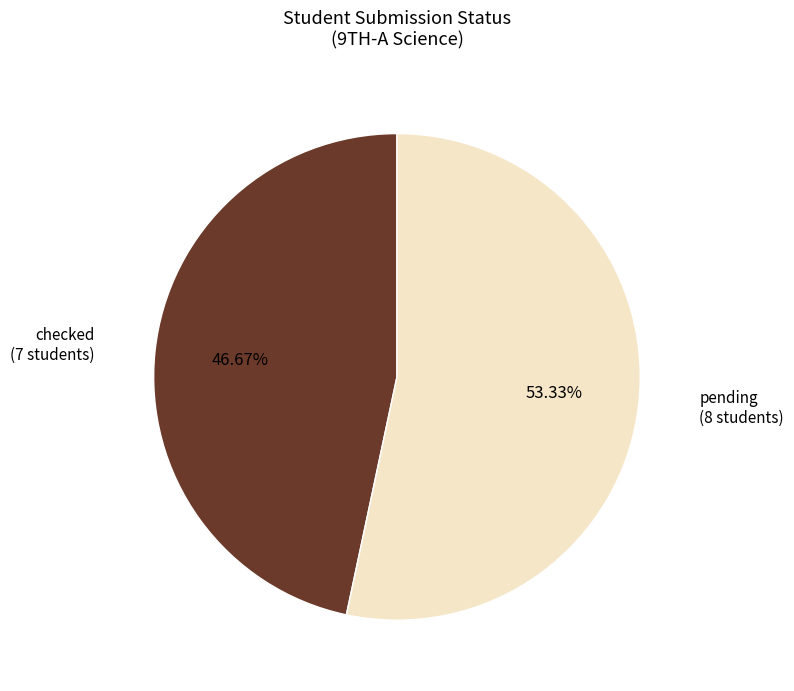

Is there any slice that represents more than half of the pie?

Yes